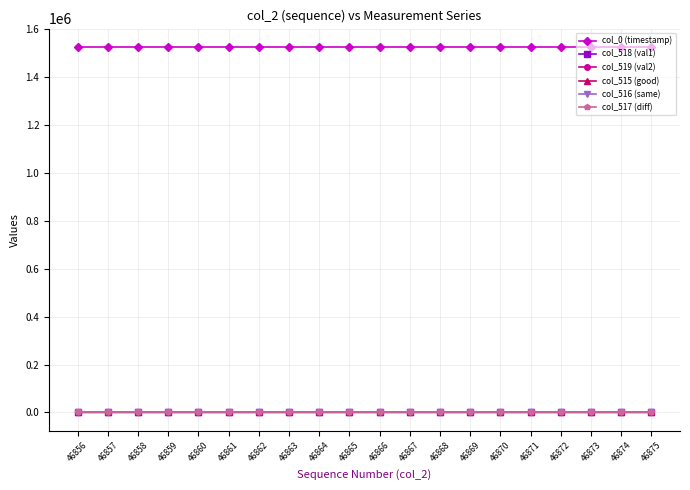

How many data points does each series have?

20